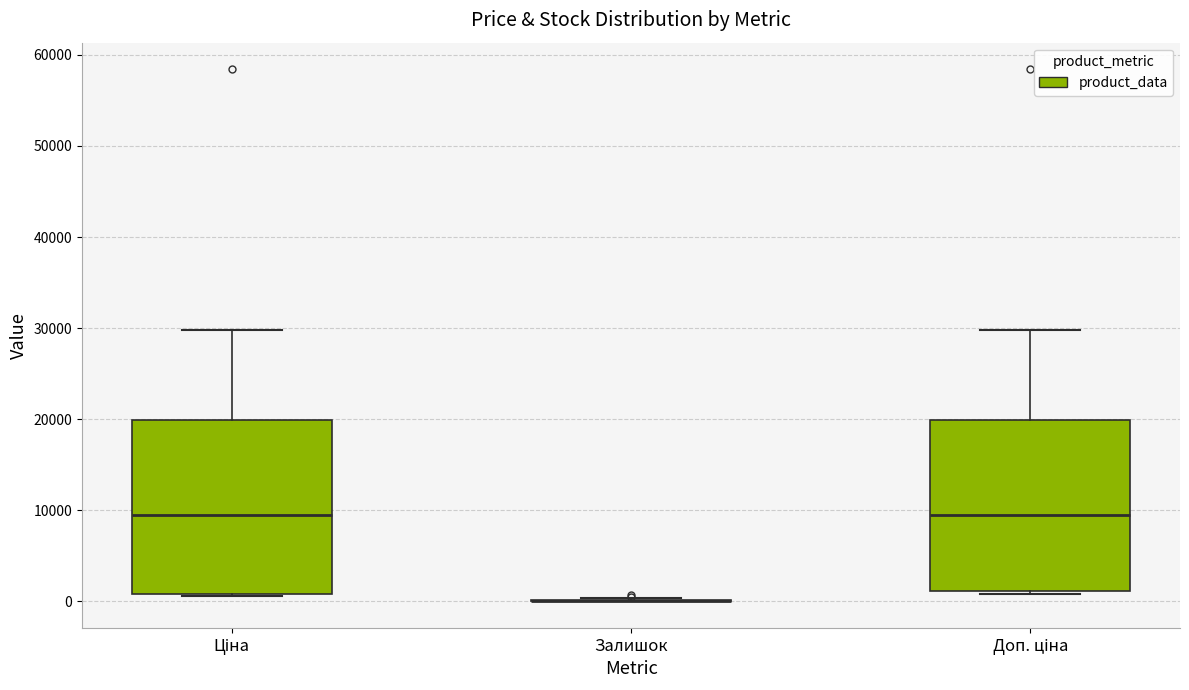

Reading left to right, read every box against the y-axis: the position of its median line, the range the box covers, and the ends of its whiskers. The values are not printed on the chart, so give them approximately, as read against the axis.

Ціна: median 9000, box 1000 to 20000, whiskers 1000 to 30000
Залишок: box collapsed to a line at 0, whiskers 0 to 0
Доп. ціна: median 9000, box 1000 to 20000, whiskers 1000 (just below the box's lower edge) to 30000